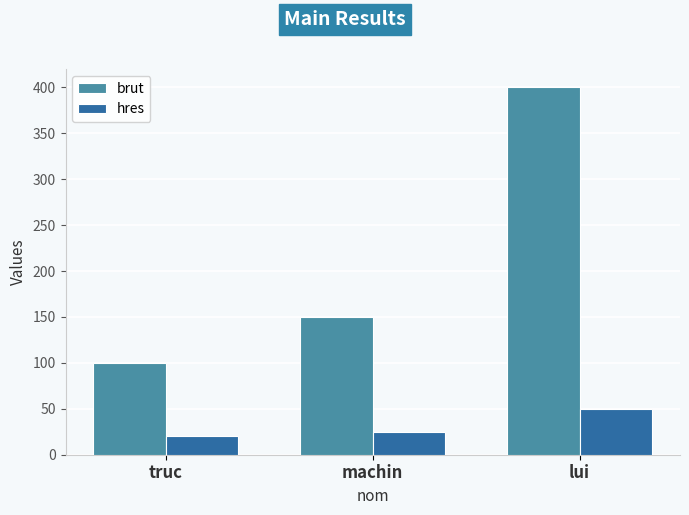

The value of brut at lui is 598. True or false?

False